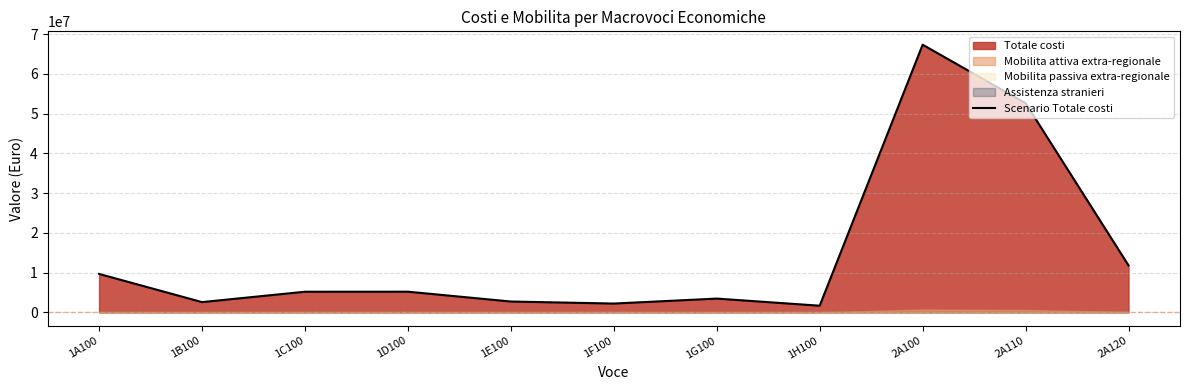

What is the label of the 4th point from the left?

1D100